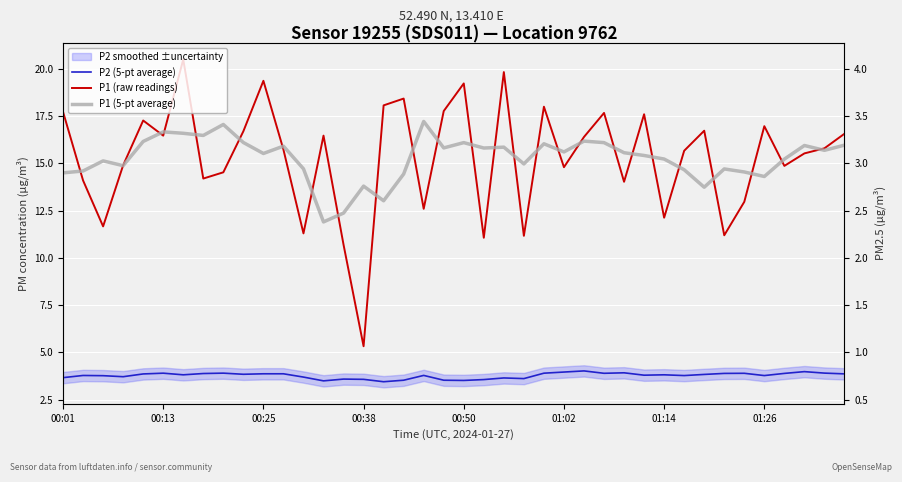

How many data points in P1 (raw readings) are above 15?

23